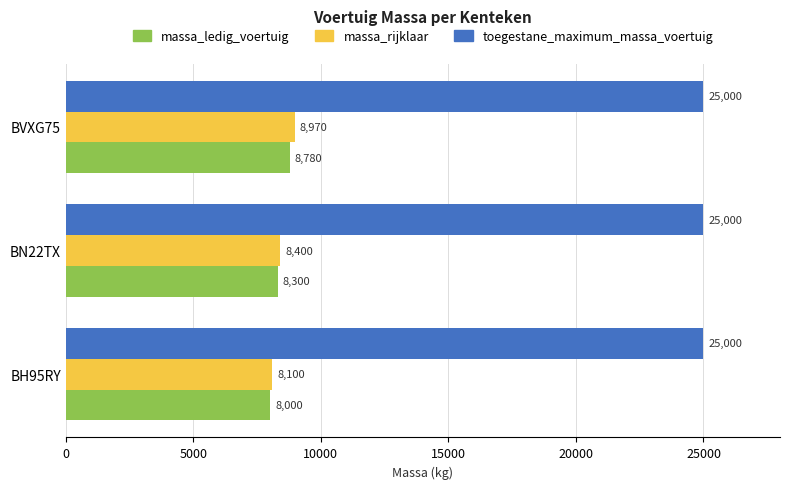

Which series has the largest total across all categories?

toegestane_maximum_massa_voertuig